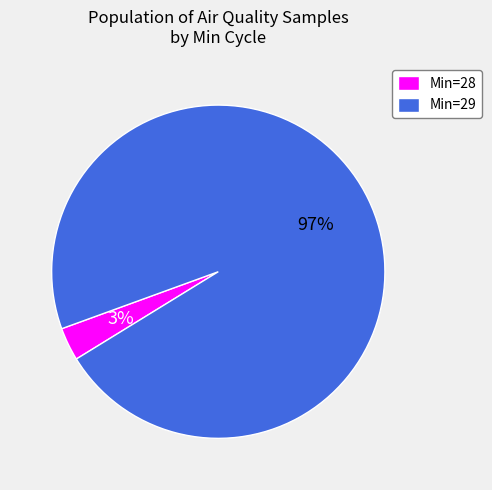

What is the largest slice in the pie chart?

Min=29